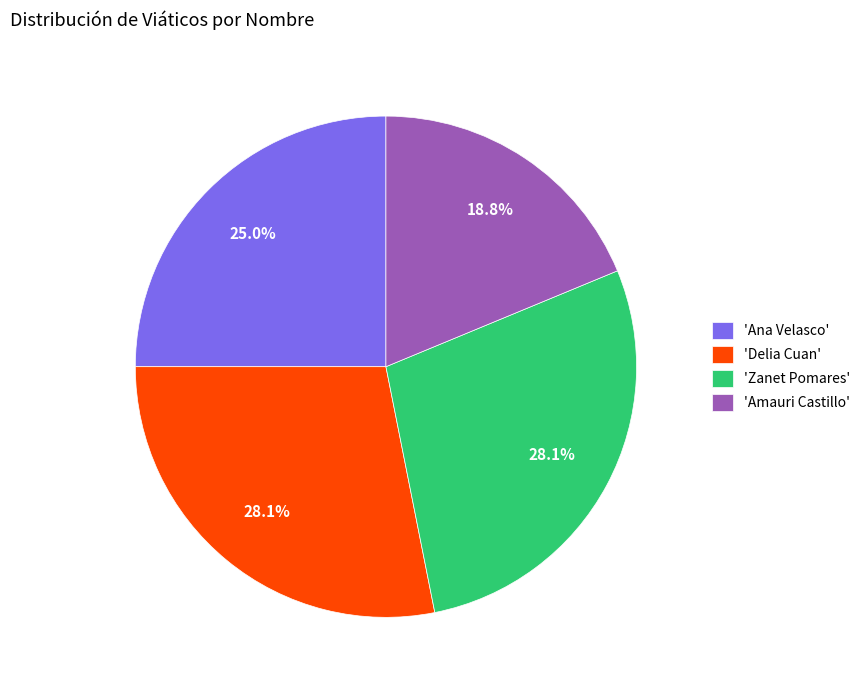

Which has a higher value, 'Delia Cuan' or 'Ana Velasco'?

'Delia Cuan'